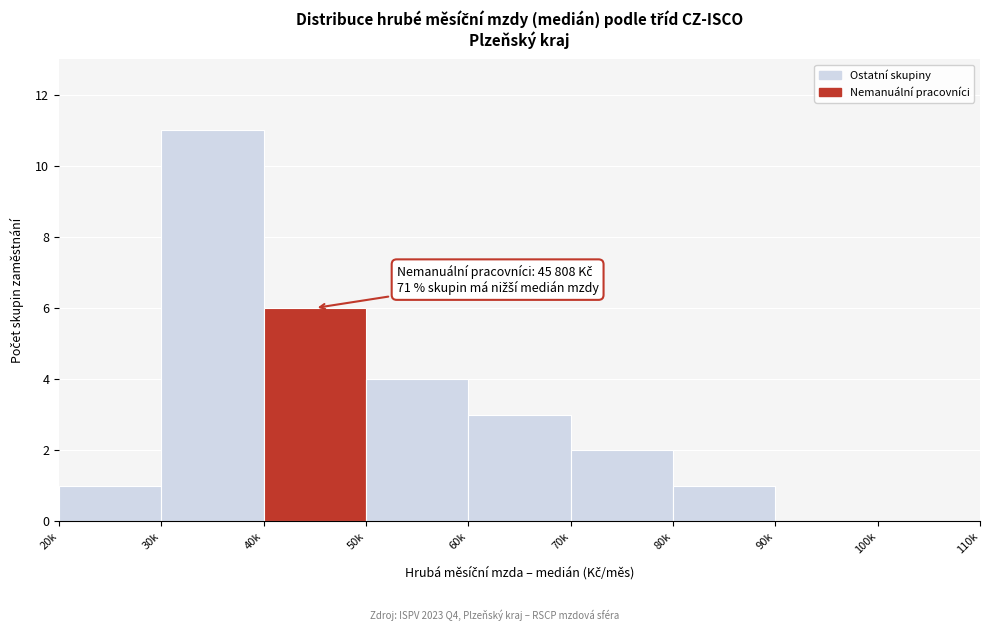

Reading left to right, transcribe all the data shown in this chart.

20k=1	30k=11	40k=6	50k=4	60k=3	70k=2	80k=1	90k=0	100k=0